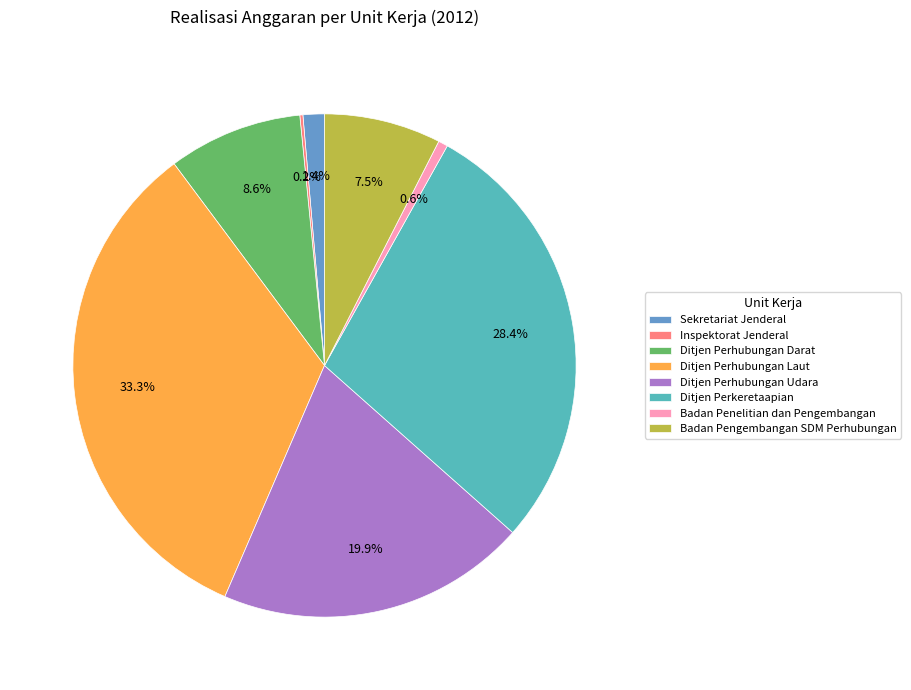

True or false: Ditjen Perhubungan Udara accounts for 32% of the total.

False